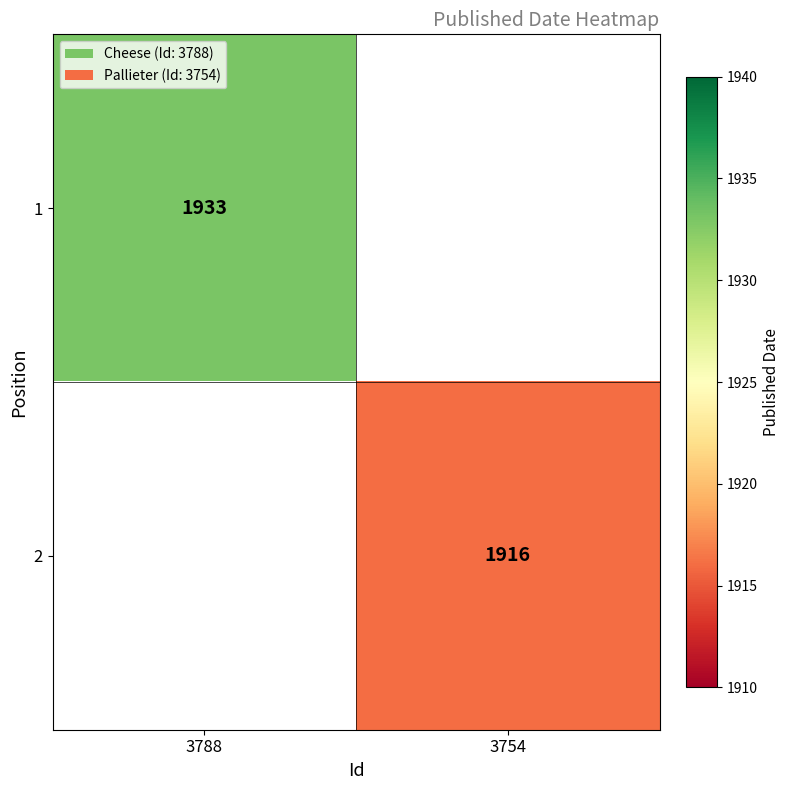

The value of 1 at 3788 is 400. True or false?

False